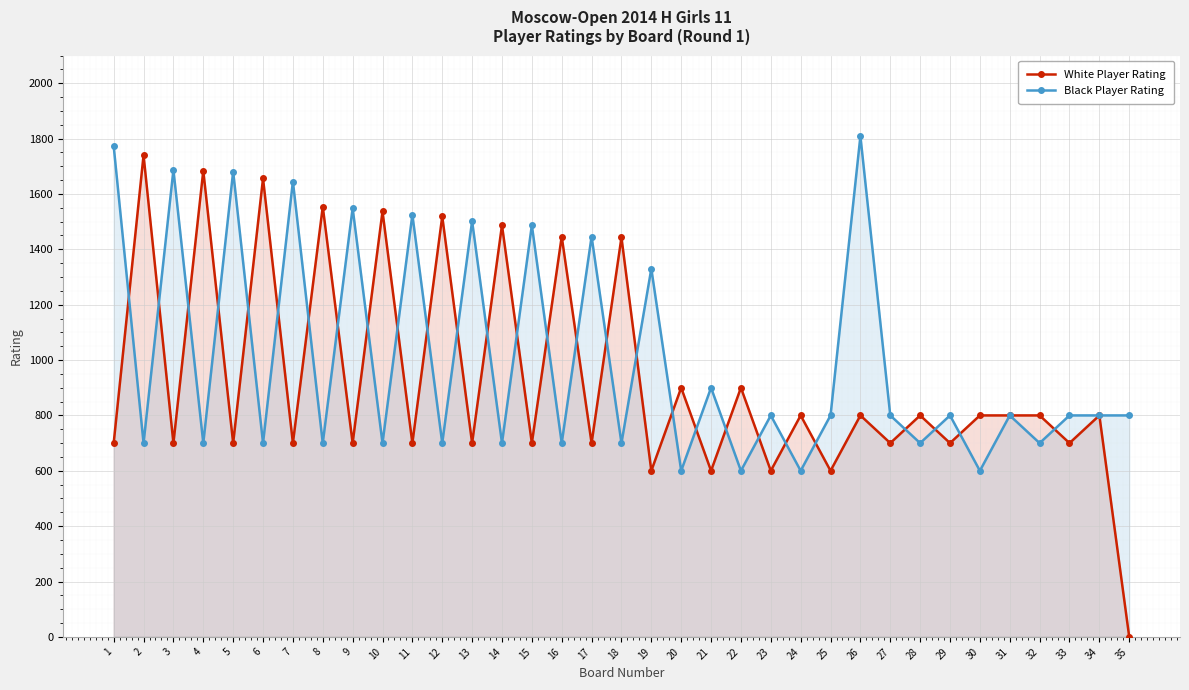

At which category does the chart reach its minimum across all series?

35